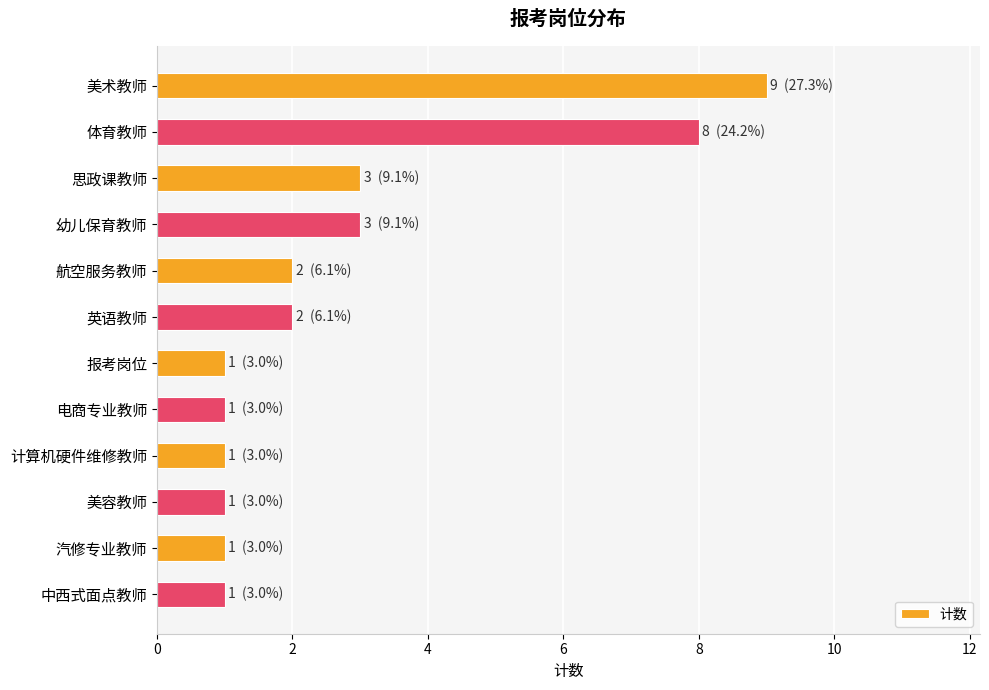

Reading top to bottom, list all the values displayed in this chart.

9	8	3	3	2	2	1	1	1	1	1	1